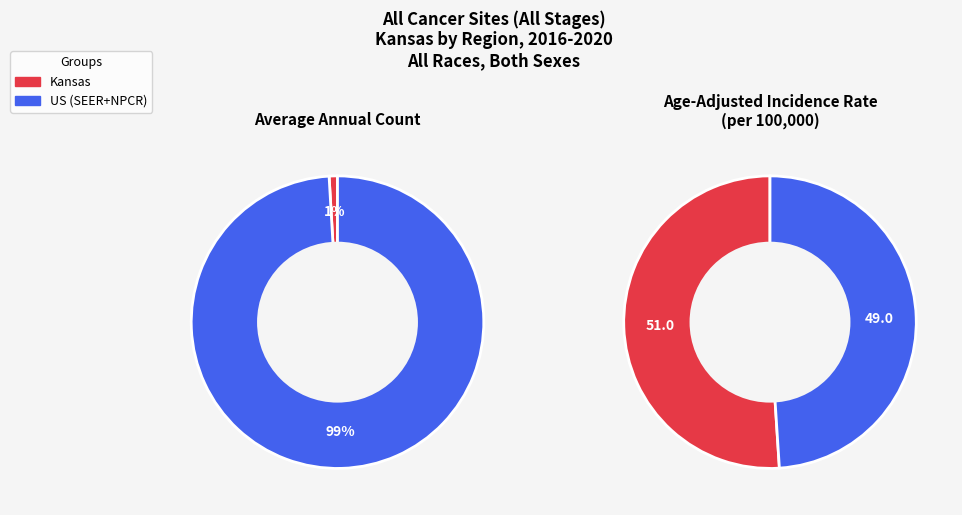

What is the change in value from Kansas to US (SEER+NPCR)?

+719765